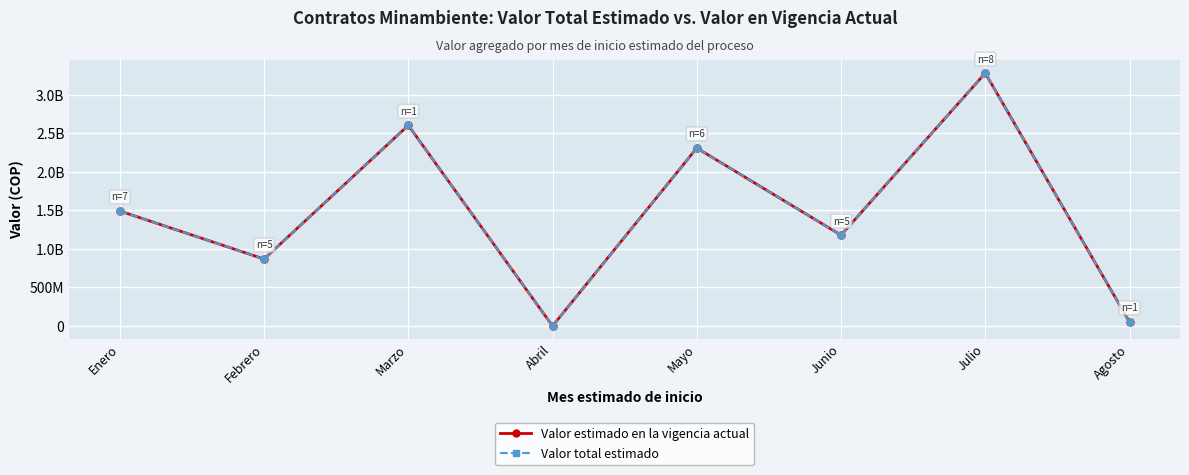

The value of Valor total estimado at Mayo is 2308302000. True or false?

True